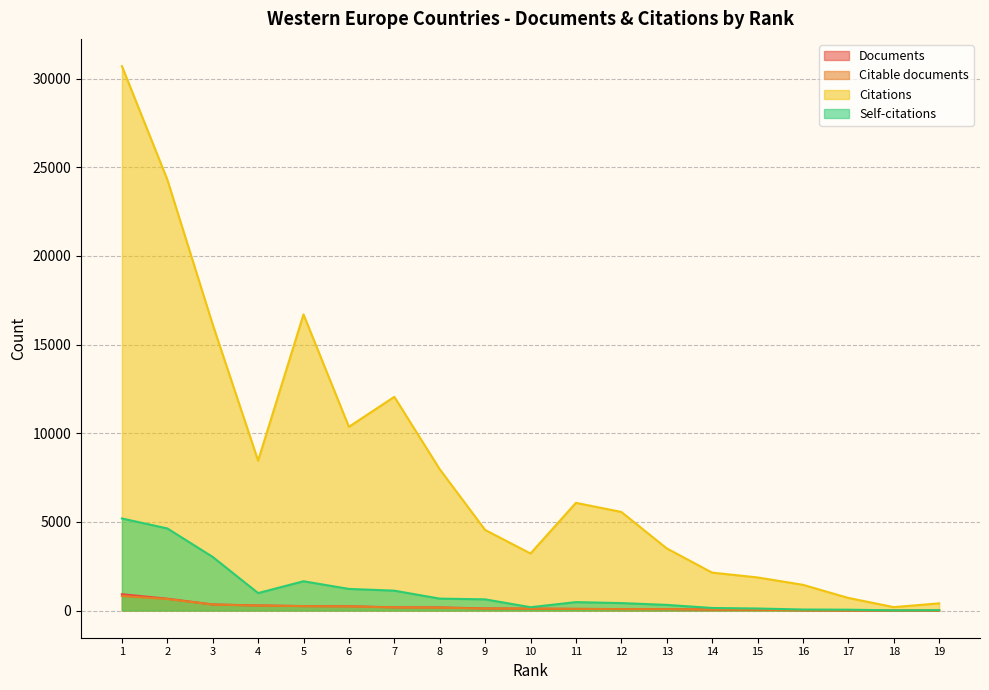

True or false: Documents has a value of 66 at 6.

False